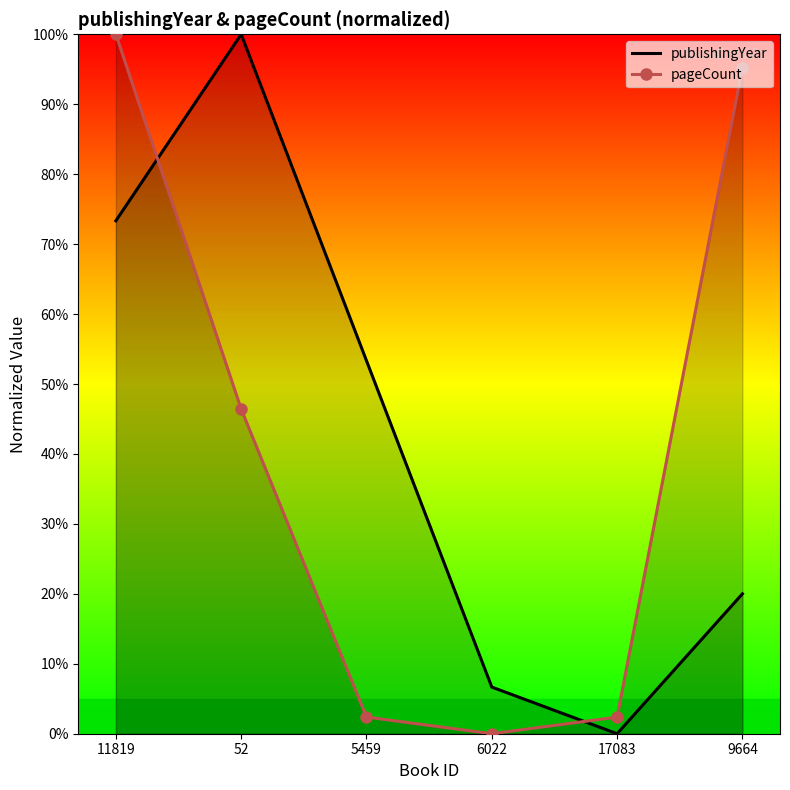

What is the sum of the publishingYear values at 52 and 9664?

120.0